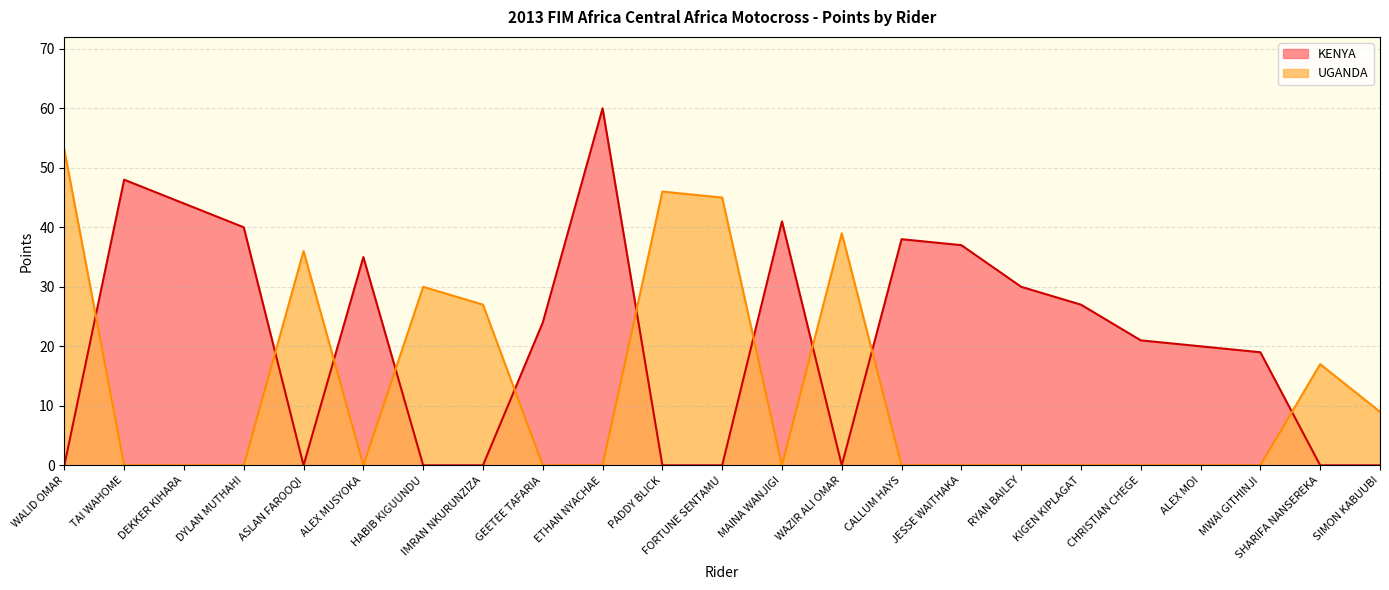

Which label corresponds to the smallest value in the chart?

WALID OMAR